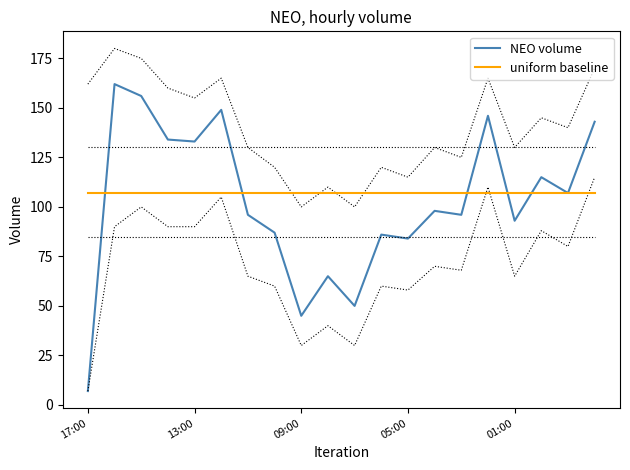

In NEO volume, how many points are higher than both neighbors (excluding endpoints)?

7